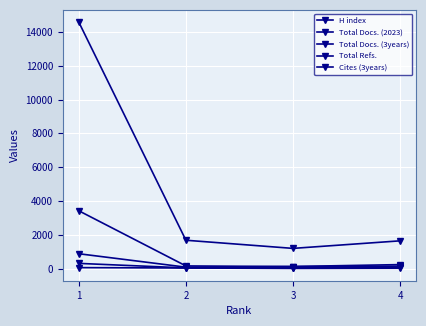

Where is H index nearest to the value 32?

2